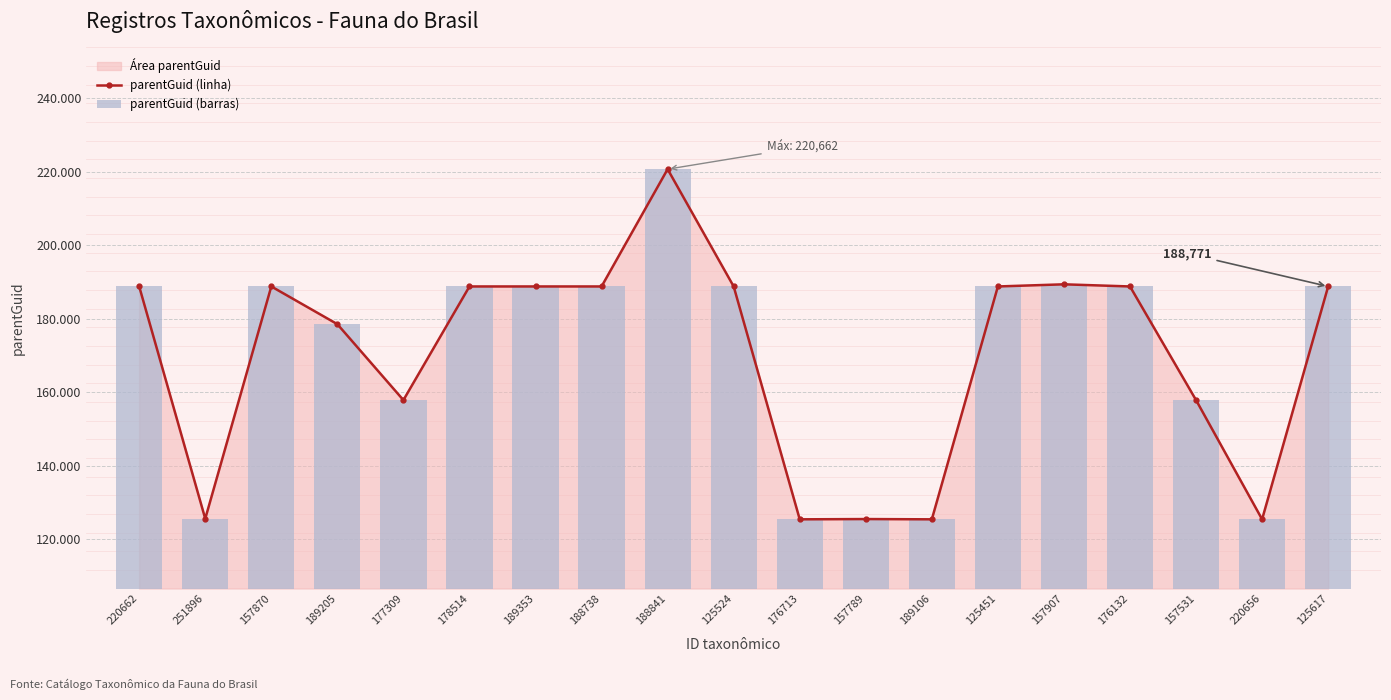

List the labels in order of parentGuid (linha) value, largest first.

188841, 157907, 220662, 157870, 178514, 189353, 188738, 125524, 125451, 176132, 125617, 189205, 177309, 157531, 251896, 157789, 176713, 189106, 220656